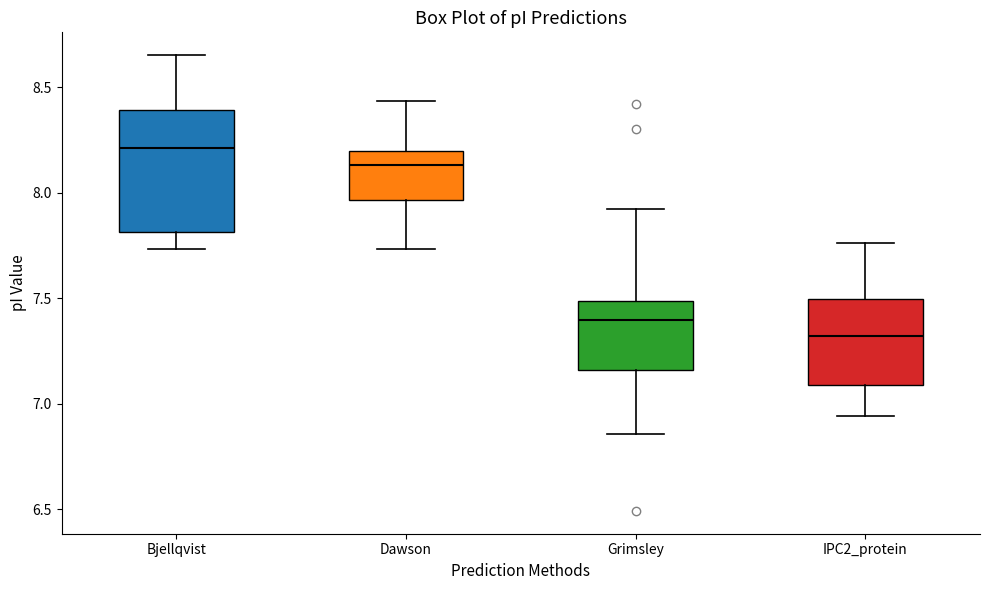

Where does the median line of the box for Grimsley sit on the y-axis? The values are not printed on the chart, so give them approximately, as read against the axis.

7.40